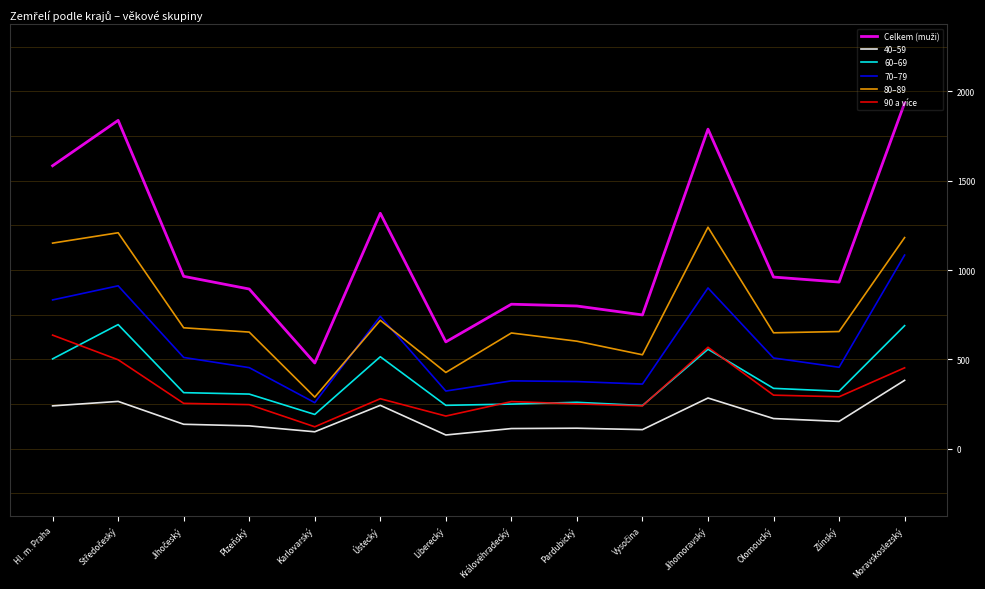

What is the difference between the highest and lowest values at Pardubický?

684